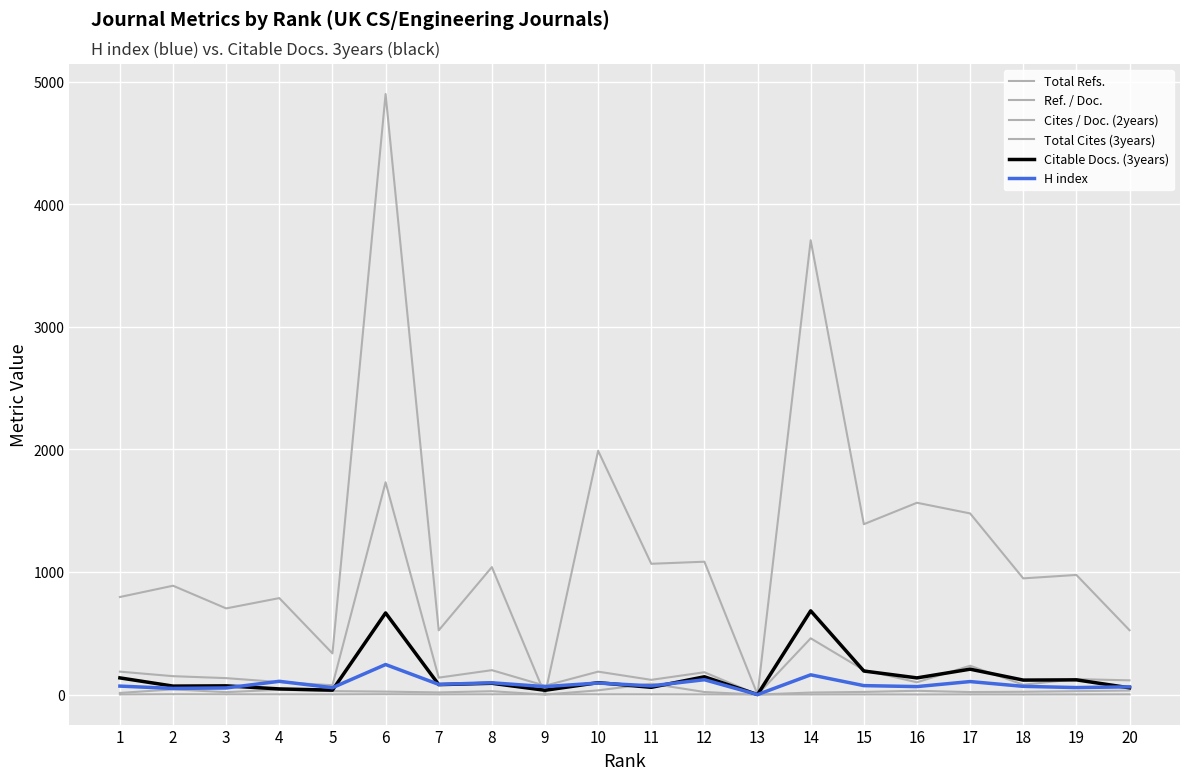

Which category has the lowest value in the Total Refs. series?

9